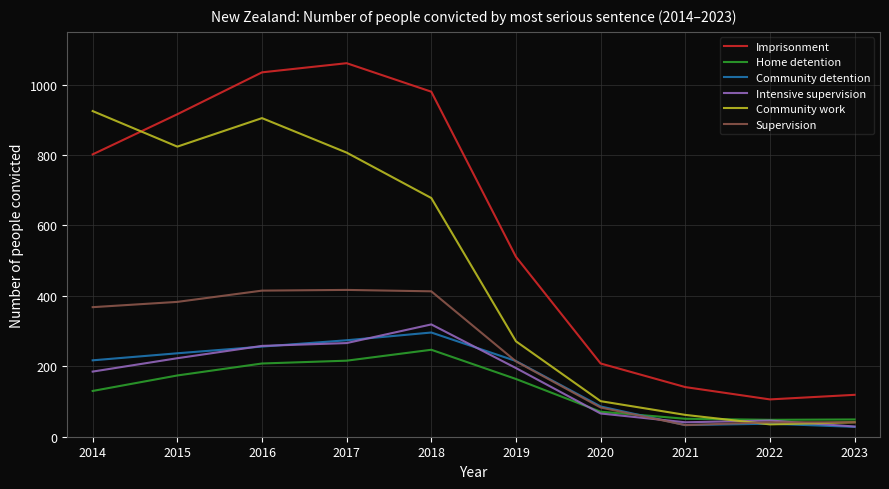

What is the maximum value for Supervision?

417